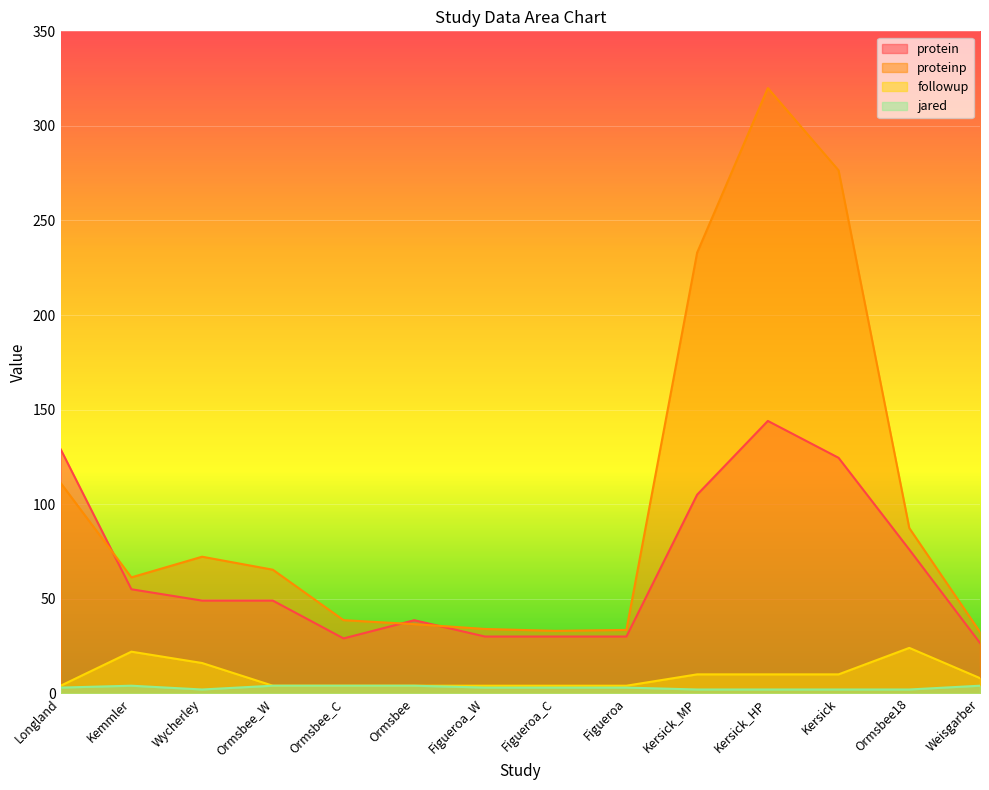

What is the label of the 14th point from the left?

Weisgarber